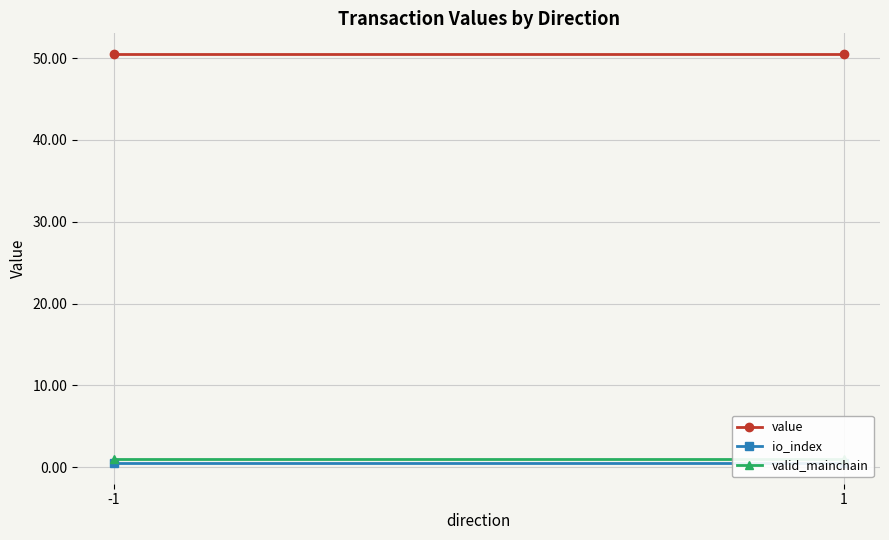

How many data points does each series have?

2